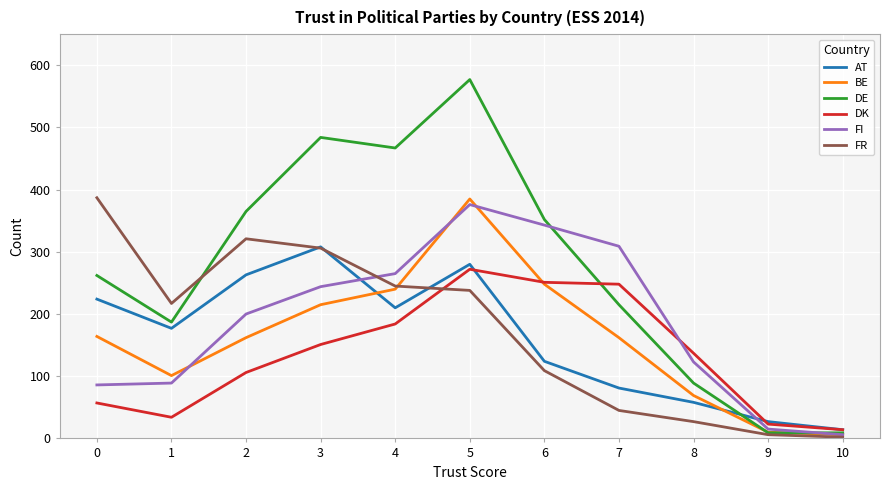

Which category has the lowest value in the AT series?

10